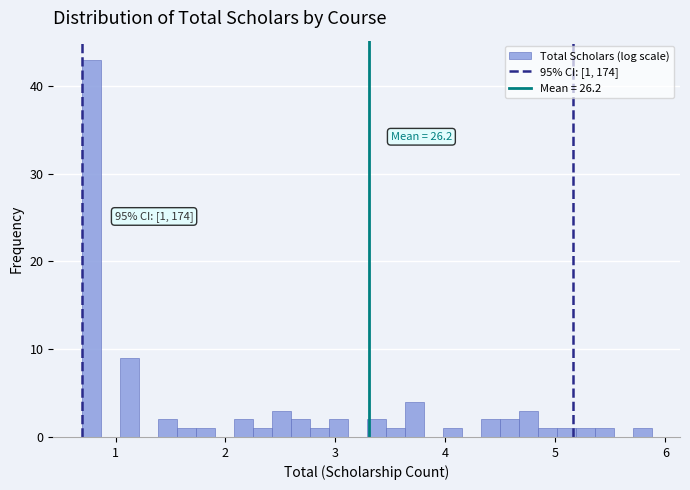

Read against the x-axis, roughly where is the centre of the tallest bar?

0.8